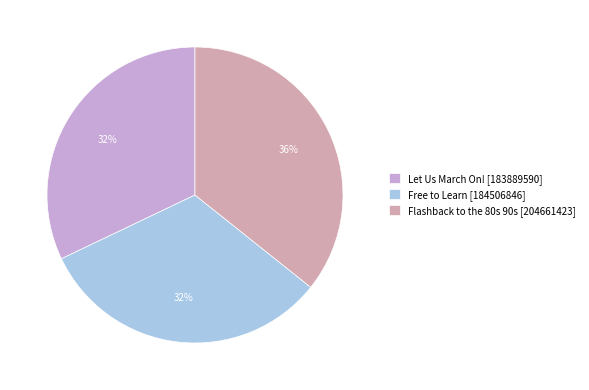

Is Free to Learn [184506846] the majority of the pie?

No